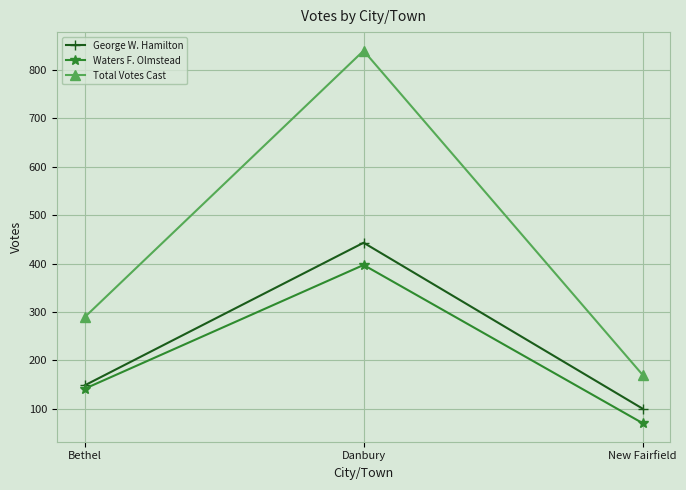

Read the Total Votes Cast value at Danbury, to the nearest 10.

840